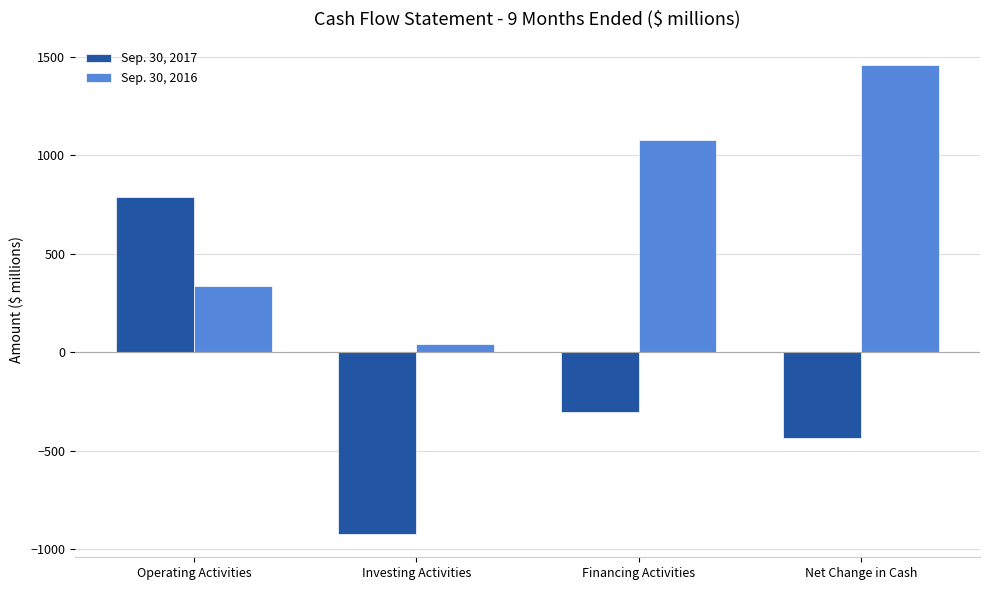

How many groups of bars are there?

4